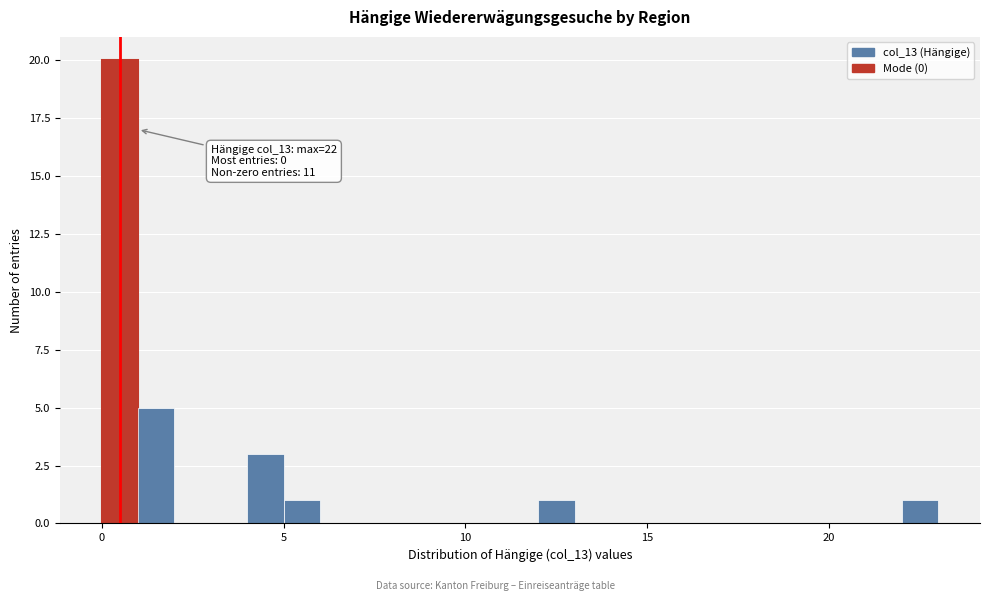

Around what value on the x-axis is the tallest bar? Give the approximate position of its centre, as read against the axis.

0.5